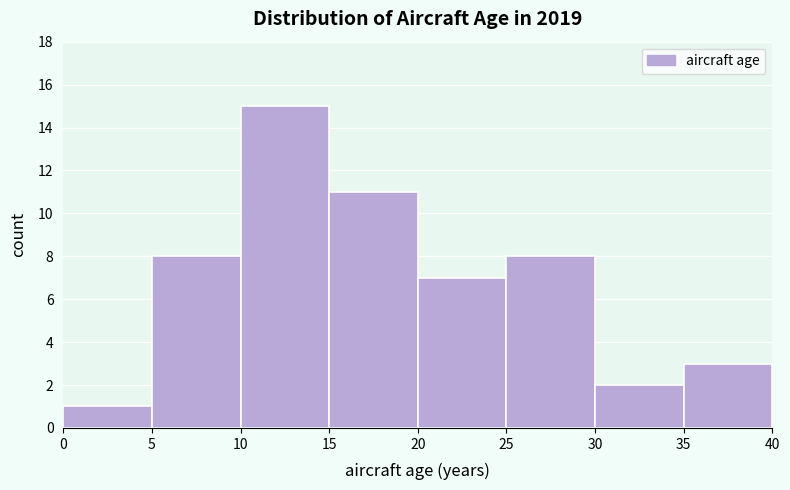

Reading left to right, list every bar in this chart as the range it spans on the x-axis followed by its height. The values are not printed on the chart, so give them approximately, as read against the axis.

0 to 5: 1
5 to 10: 8
10 to 15: 15
15 to 20: 11
20 to 25: 7
25 to 30: 8
30 to 35: 2
35 to 40: 3